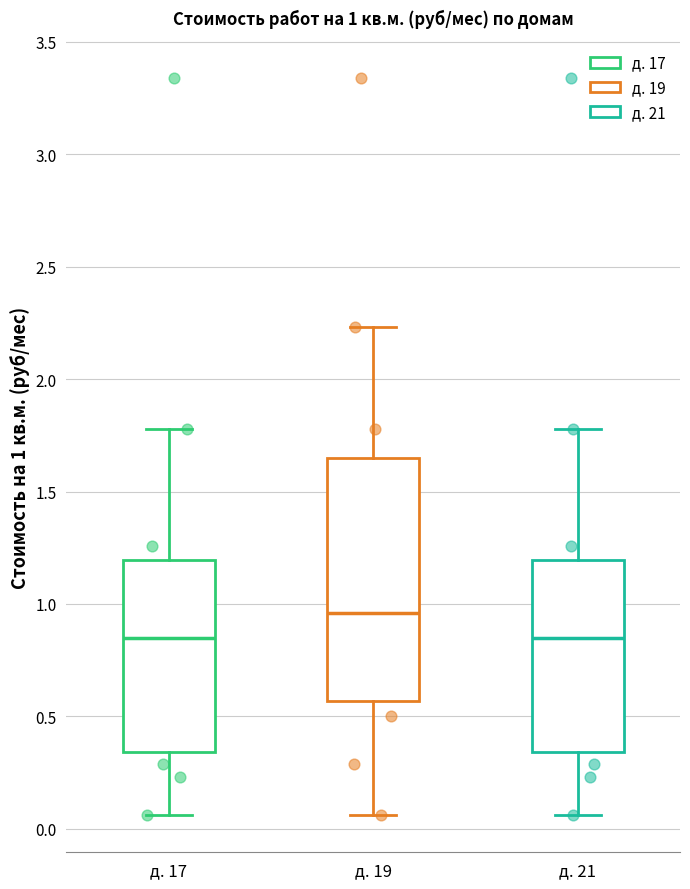

Which box has the highest median line?

д. 19